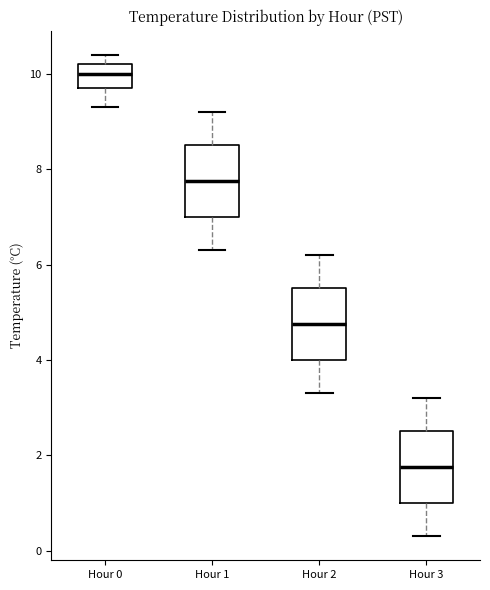

Reading left to right, read every box against the y-axis: the position of its median line, the range the box covers, and the ends of its whiskers. The values are not printed on the chart, so give them approximately, as read against the axis.

Hour 0: median 10.0, box 9.8 to 10.2, whiskers 9.4 to 10.4
Hour 1: median 7.8, box 7.0 to 8.6, whiskers 6.4 to 9.2
Hour 2: median 4.8, box 4.0 to 5.6, whiskers 3.4 to 6.2
Hour 3: median 1.8, box 1.0 to 2.6, whiskers 0.4 to 3.2